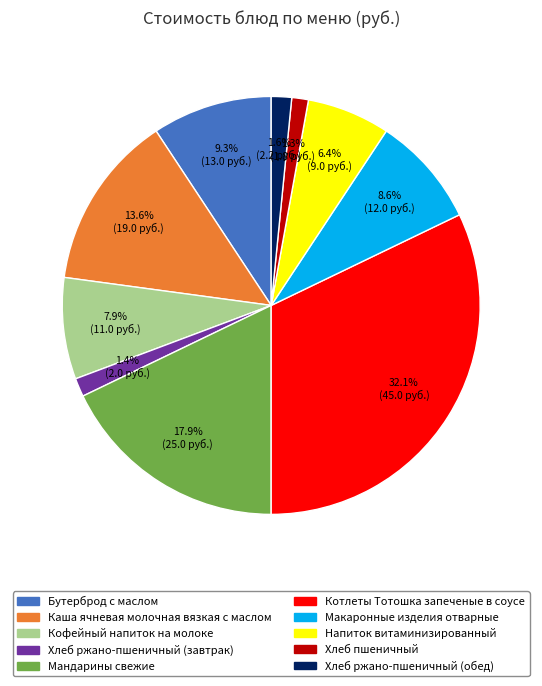

Combined, do Хлеб ржано-пшеничный (завтрак) and Хлеб пшеничный account for over 50%?

No